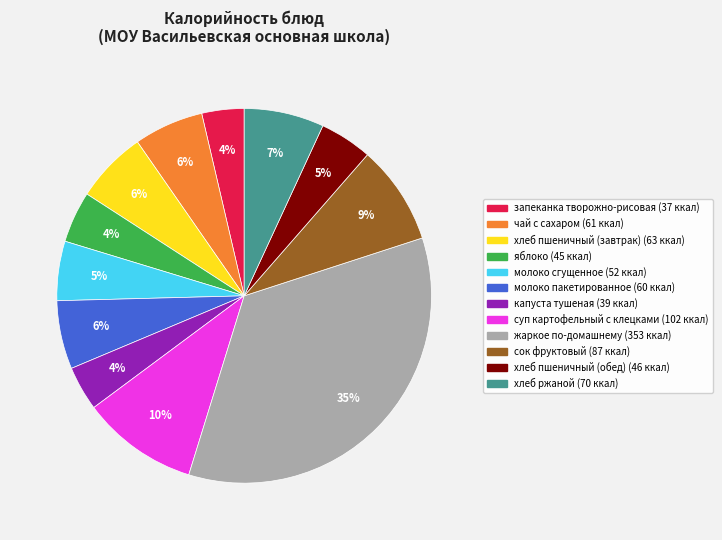

Is хлеб ржаной the majority of the pie?

No